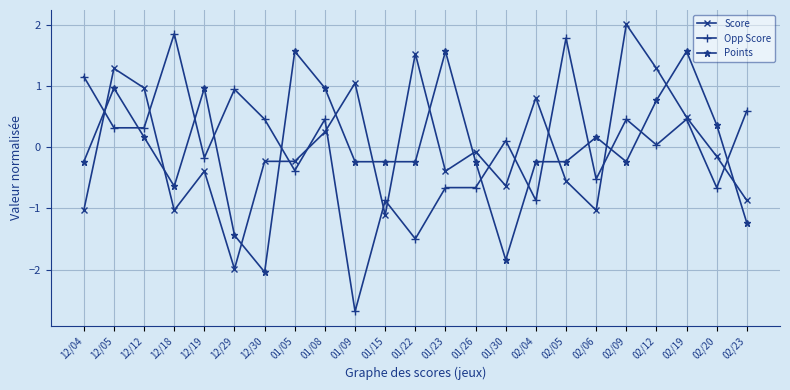

Which series changed the most between 12/05 and 01/26?

Score